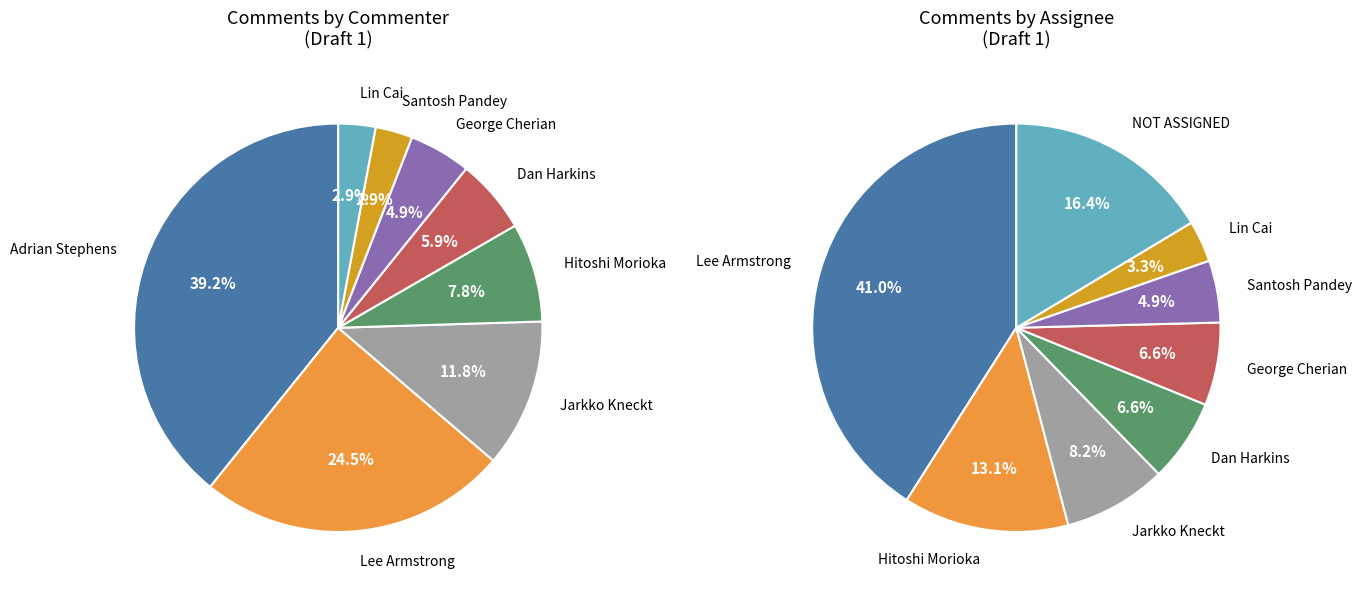

What portion of the pie excludes Lin Cai?

97.1%